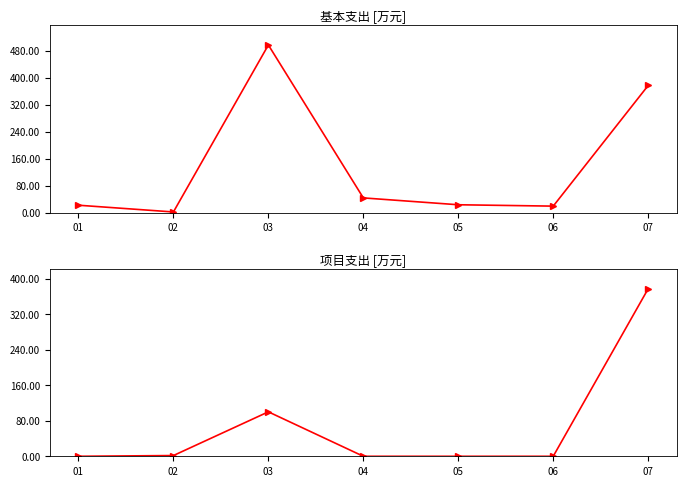

Where is 基本支出 nearest to the value 249?

07